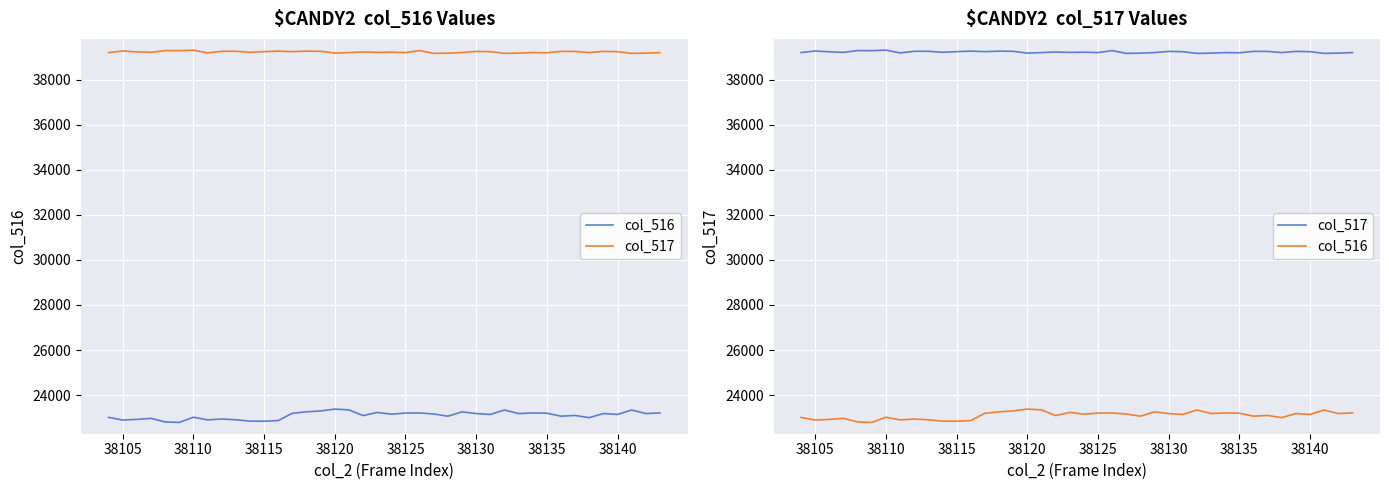

Is the value of col_517 at 38100 greater than the value of col_516 at 38105?

Yes